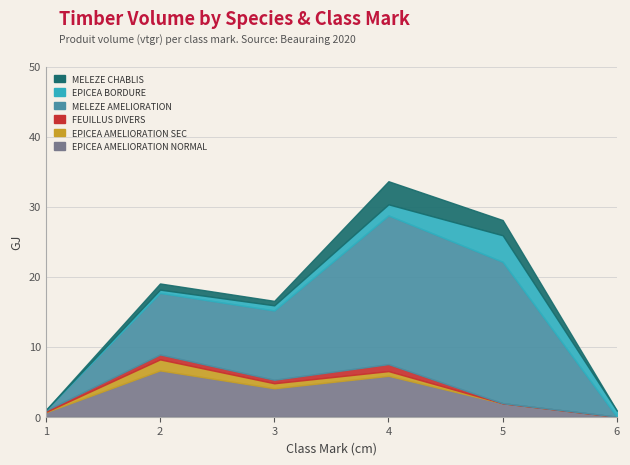

In MELEZE CHABLIS, how many points are higher than both neighbors (excluding endpoints)?

2